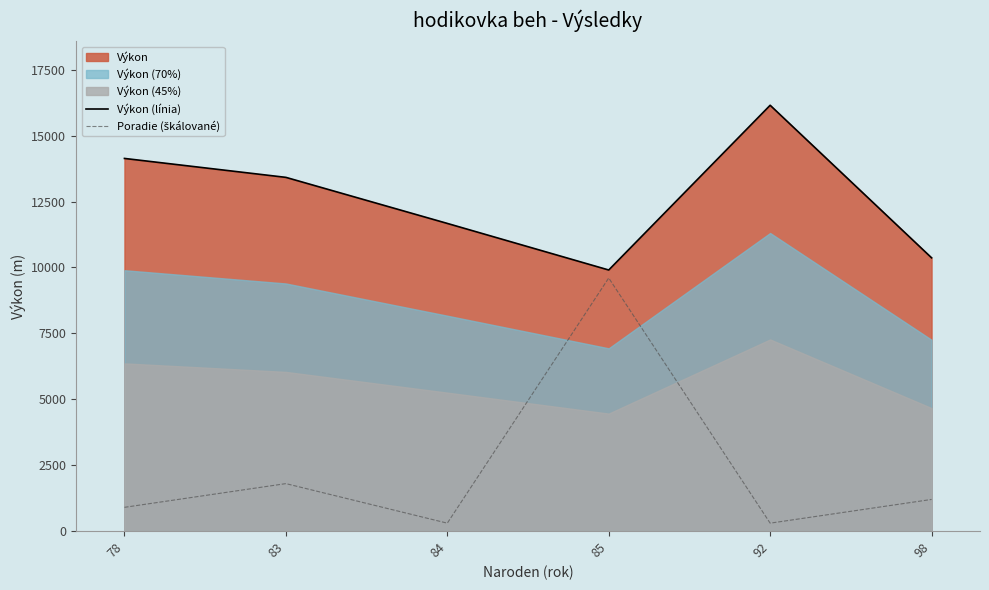

The Výkon (línia) series shows 21426 at 78. True or false?

False